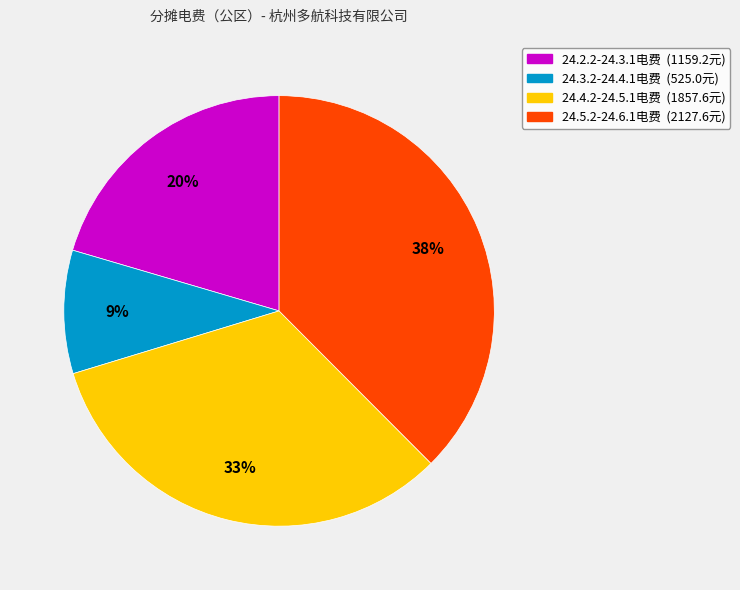

What percentage is the 24.4.2-24.5.1电费 slice, to the nearest percent?

33%